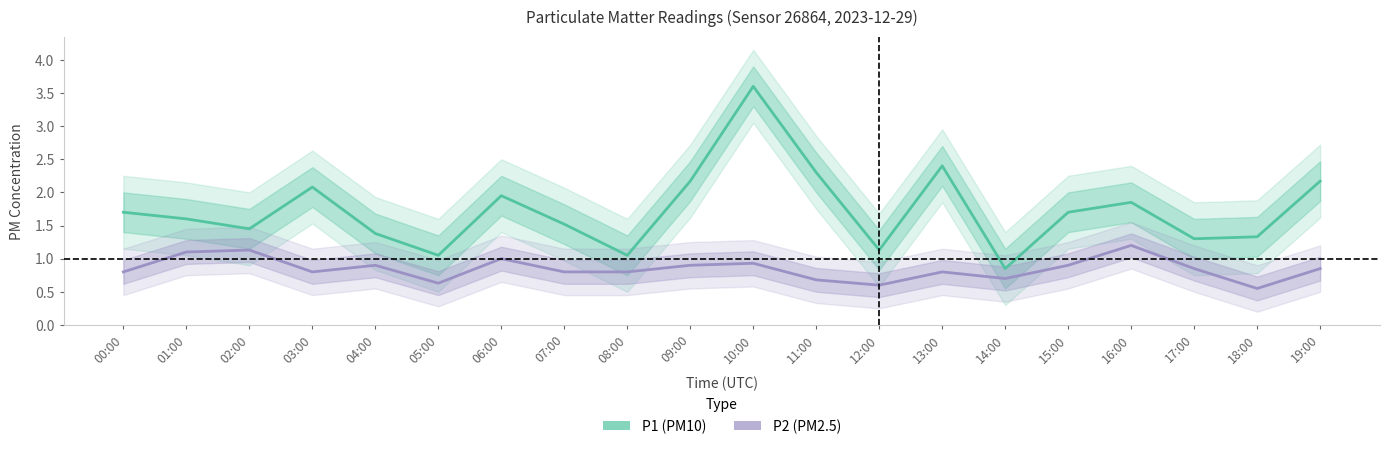

Reading right to left, extract all data points from this chart.

P1 (PM10): 19:00=2.2	18:00=1.3	17:00=1.3	16:00=1.9	15:00=1.7	14:00=0.8	13:00=2.4	12:00=1.1	11:00=2.3	10:00=3.6	09:00=2.2	08:00=1.1	07:00=1.5	06:00=1.9	05:00=1.1	04:00=1.4	03:00=2.1	02:00=1.4	01:00=1.6	00:00=1.7
P2 (PM2.5): 19:00=0.8	18:00=0.6	17:00=0.8	16:00=1.2	15:00=0.9	14:00=0.7	13:00=0.8	12:00=0.6	11:00=0.7	10:00=0.9	09:00=0.9	08:00=0.8	07:00=0.8	06:00=1.0	05:00=0.6	04:00=0.9	03:00=0.8	02:00=1.1	01:00=1.1	00:00=0.8